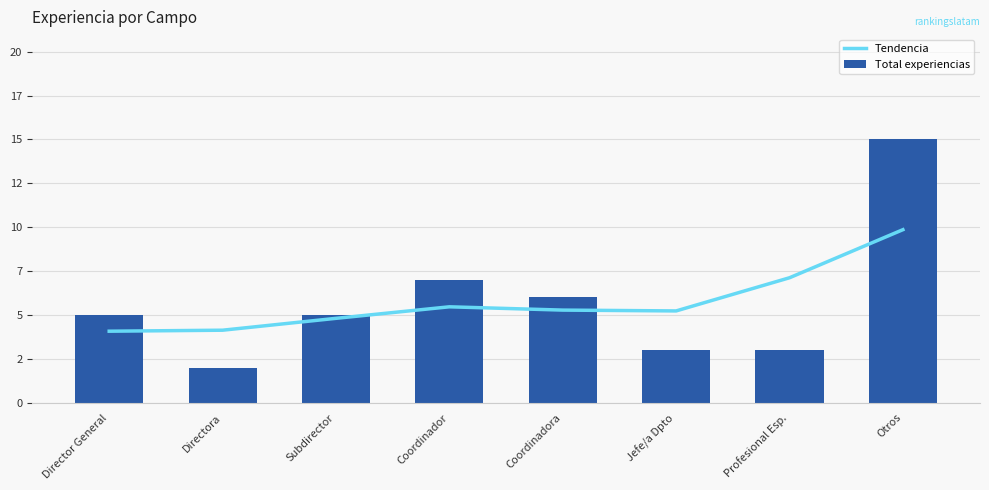

Which category has the highest value across all series?

Otros